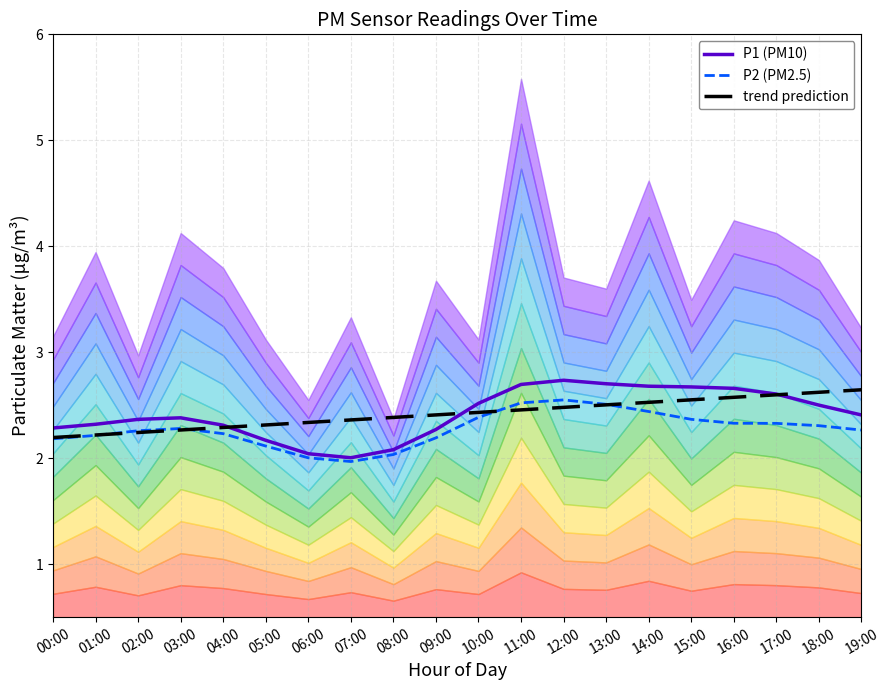

Reading right to left, extract all data points from this chart.

P1 (PM10): 19:00=2.4	18:00=2.5	17:00=2.6	16:00=2.7	15:00=2.7	14:00=2.7	13:00=2.7	12:00=2.7	11:00=2.7	10:00=2.5	09:00=2.3	08:00=2.1	07:00=2.0	06:00=2.0	05:00=2.2	04:00=2.3	03:00=2.4	02:00=2.4	01:00=2.3	00:00=2.3
P2 (PM2.5): 19:00=2.3	18:00=2.3	17:00=2.3	16:00=2.3	15:00=2.4	14:00=2.4	13:00=2.5	12:00=2.6	11:00=2.5	10:00=2.4	09:00=2.2	08:00=2.0	07:00=2.0	06:00=2.0	05:00=2.1	04:00=2.2	03:00=2.3	02:00=2.3	01:00=2.2	00:00=2.2
trend prediction: 19:00=2.6	18:00=2.6	17:00=2.6	16:00=2.6	15:00=2.6	14:00=2.5	13:00=2.5	12:00=2.5	11:00=2.5	10:00=2.4	09:00=2.4	08:00=2.4	07:00=2.4	06:00=2.3	05:00=2.3	04:00=2.3	03:00=2.3	02:00=2.2	01:00=2.2	00:00=2.2